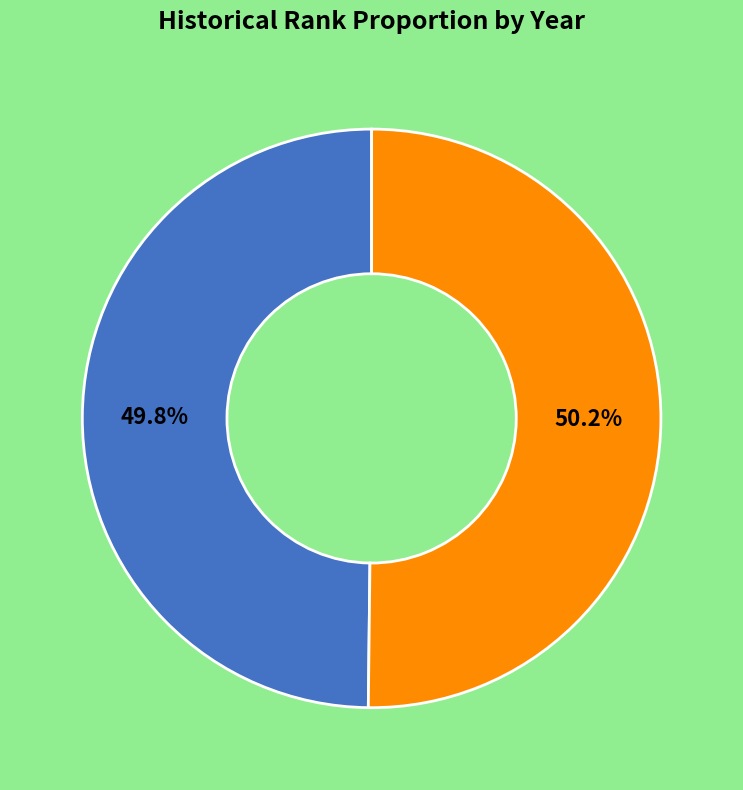

Is there a majority slice in this chart?

Yes